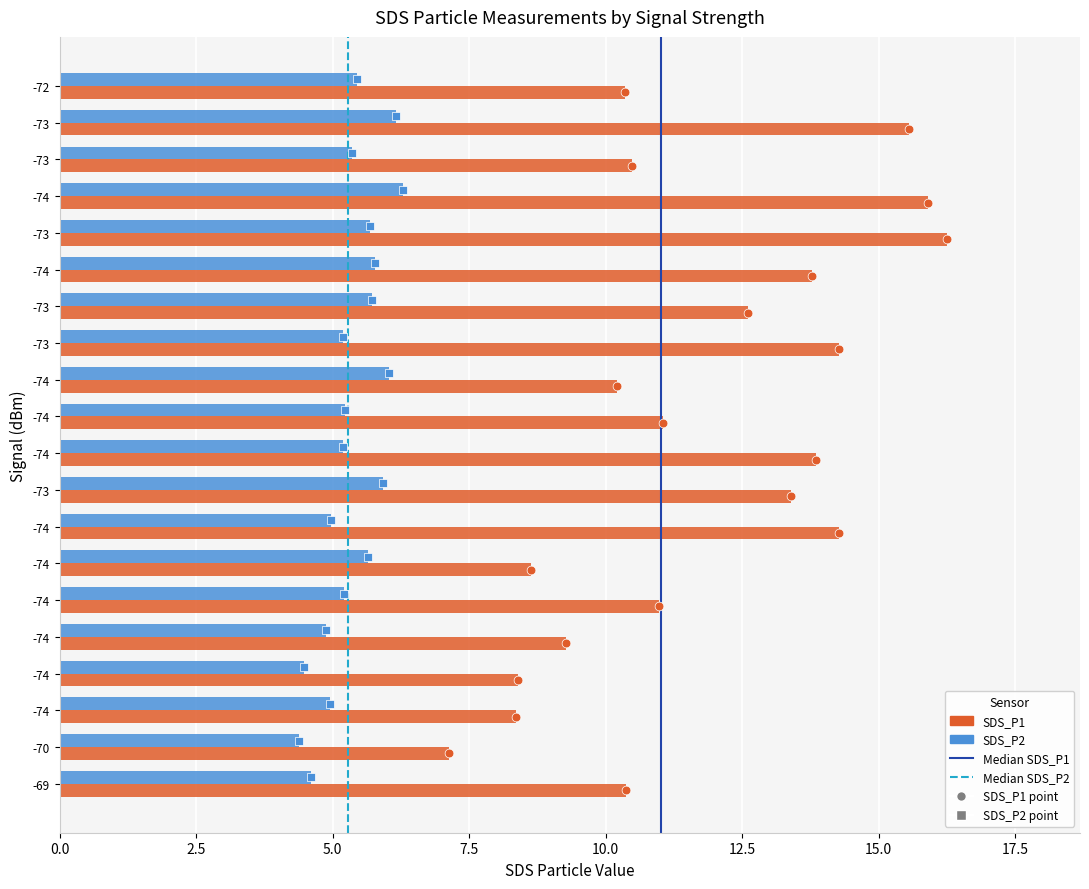

What are all the series names shown in the legend?

SDS_P1, SDS_P2